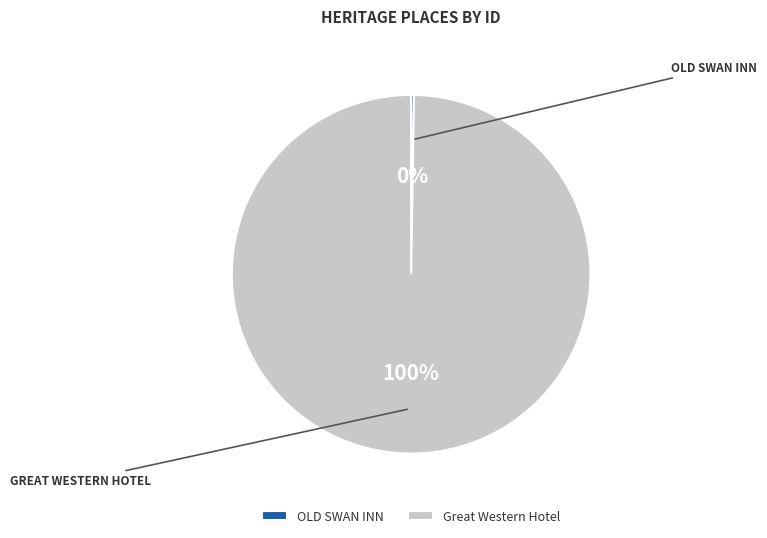

How much of the chart is everything except Great Western Hotel?

0.3%